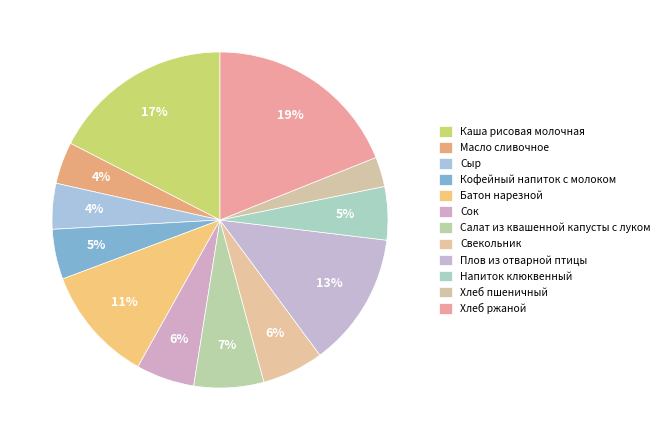

Does Каша рисовая молочная account for over 50% of the chart?

No